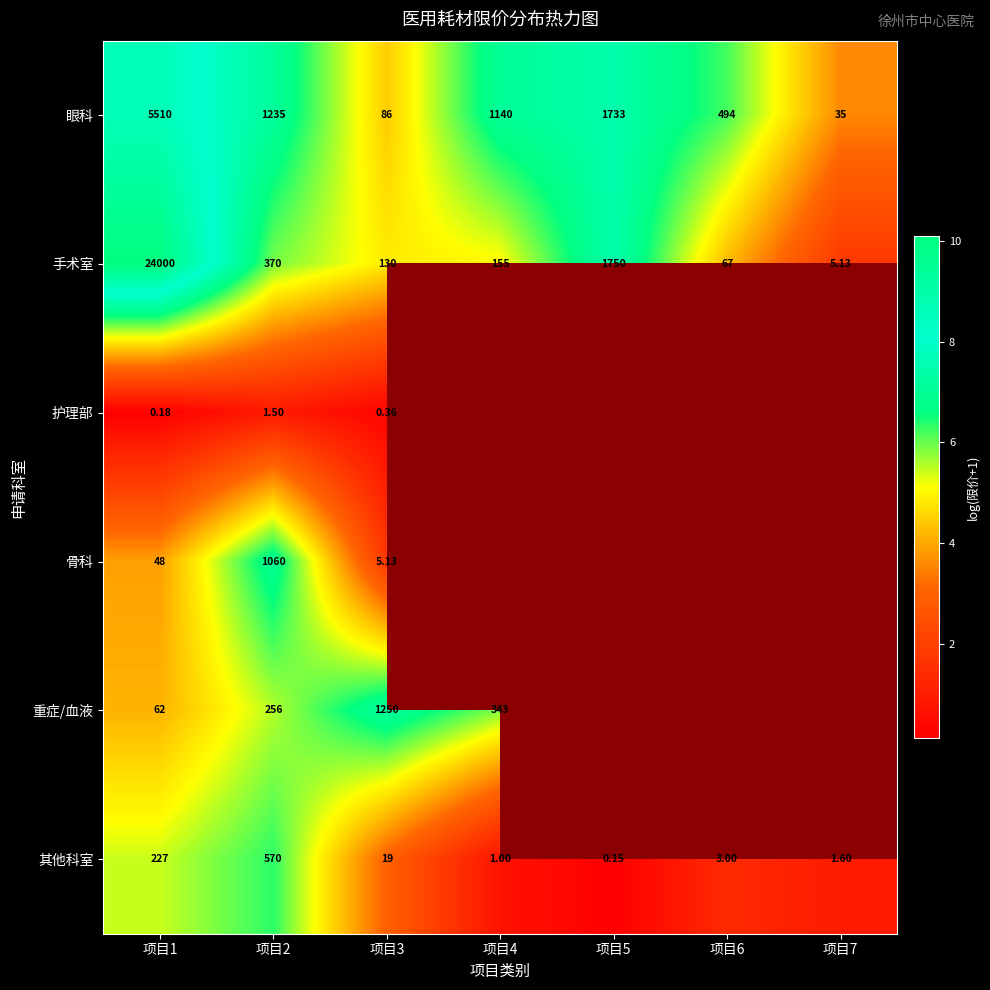

Is the value of 其他科室 at 项目4 greater than the value of 手术室 at 项目6?

No